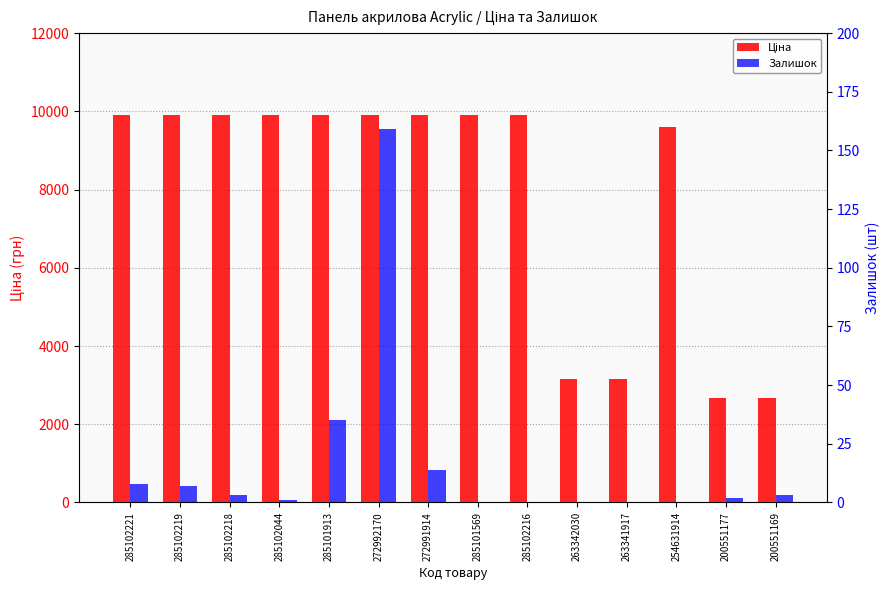

Is it true that Ціна equals 9908.5 at 285102218?

True